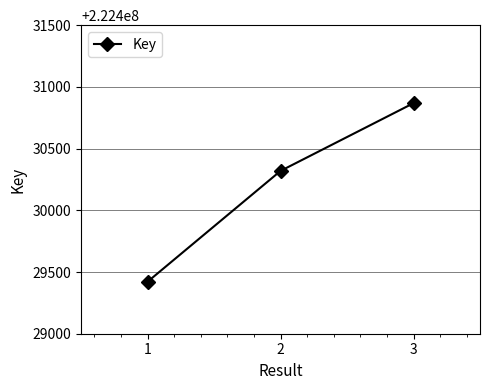

What is the smallest value displayed?

222429421